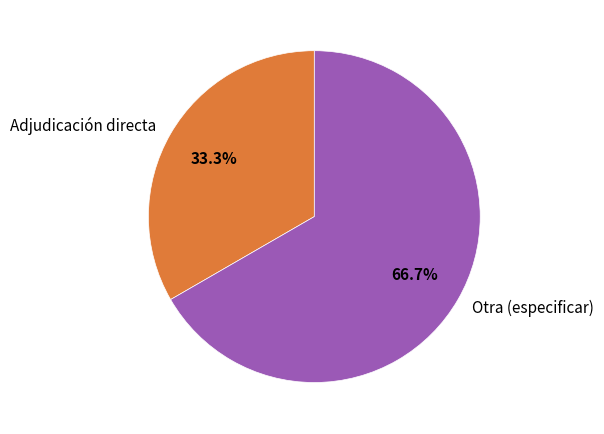

What portion of the pie excludes Adjudicación directa?

66.7%